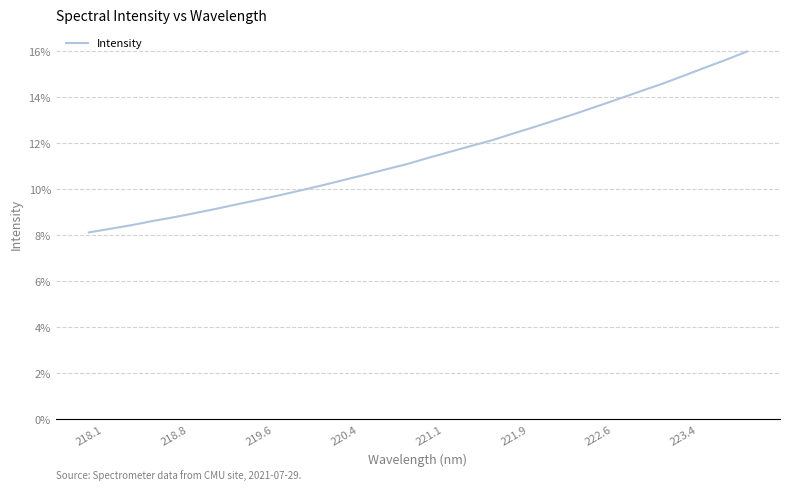

What is the maximum value shown in the chart?

16.0